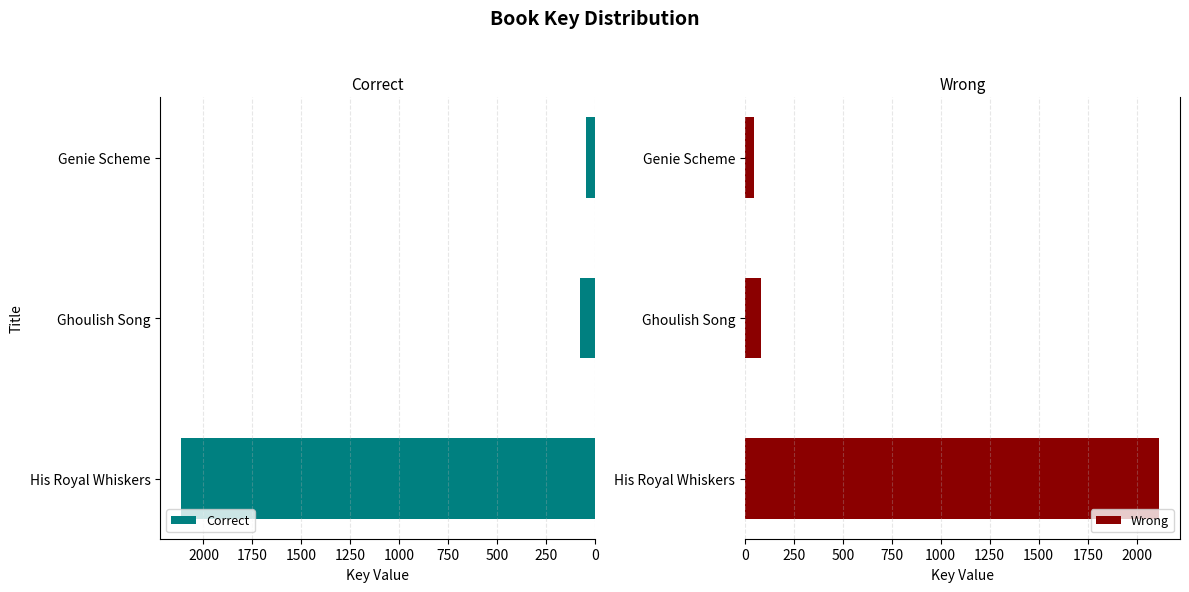

Reading left to right, what are all the values shown in this chart?

Correct: 2115.4	80.4	45.7
Wrong: 2115.4	80.4	45.7